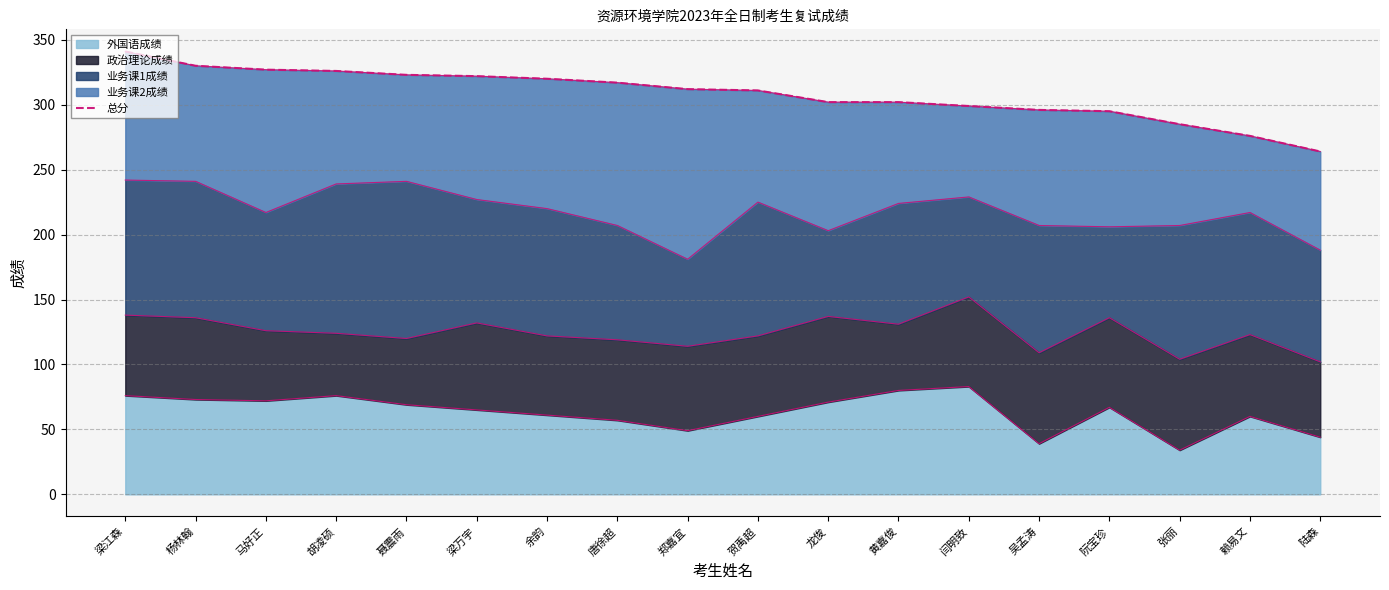

At which label does the data first exceed 312?

梁江森